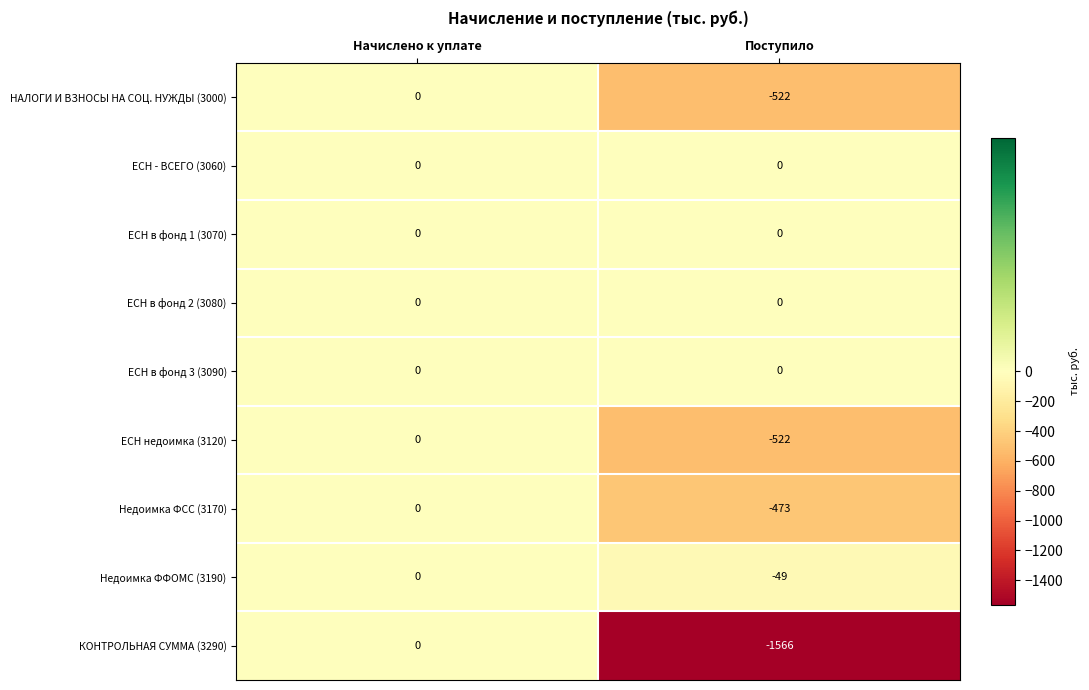

What is the average value of the Недоимка ФФОМС (3190) series?

-24